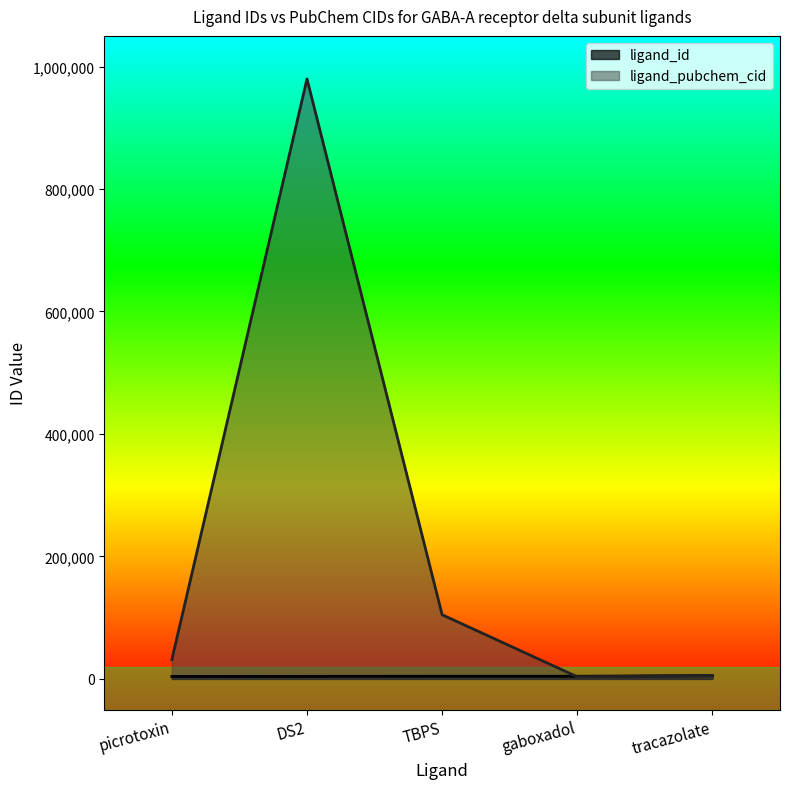

What is the maximum value for ligand_pubchem_cid?

979718